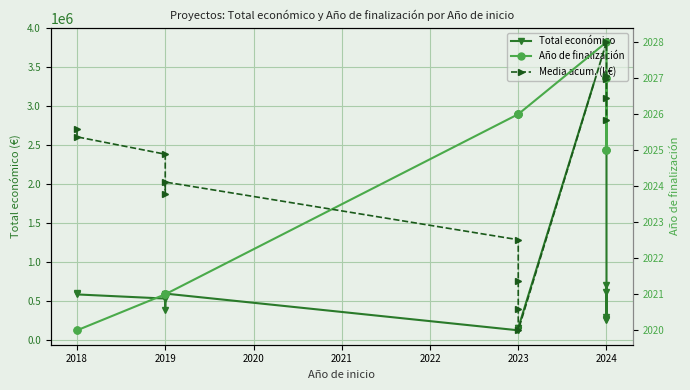

What is the average value of the Media acum. (k€) series?

558.9